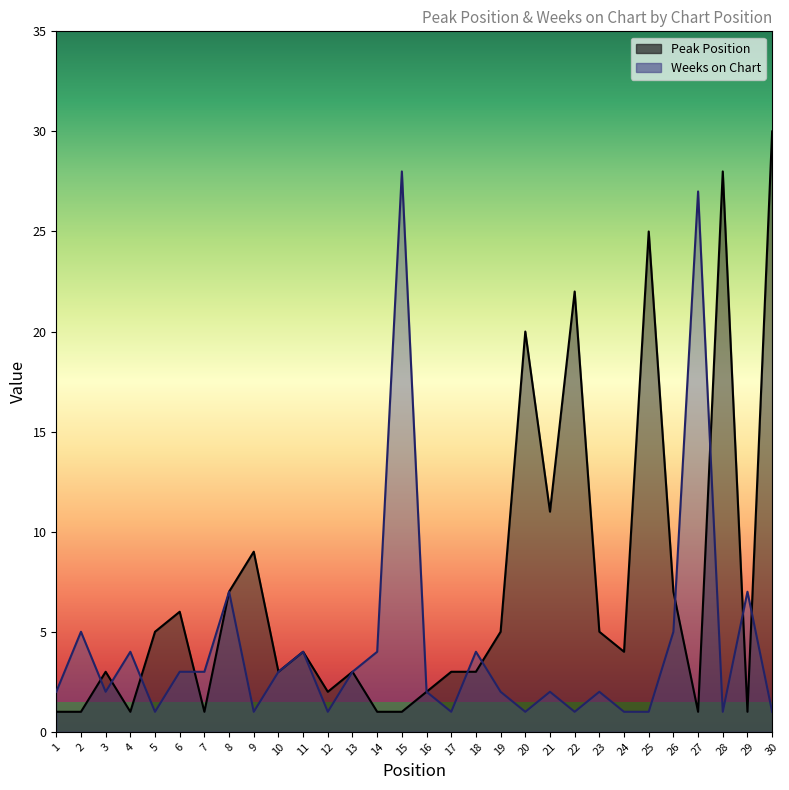

What is the spread (max minus min) of values at 26?

2